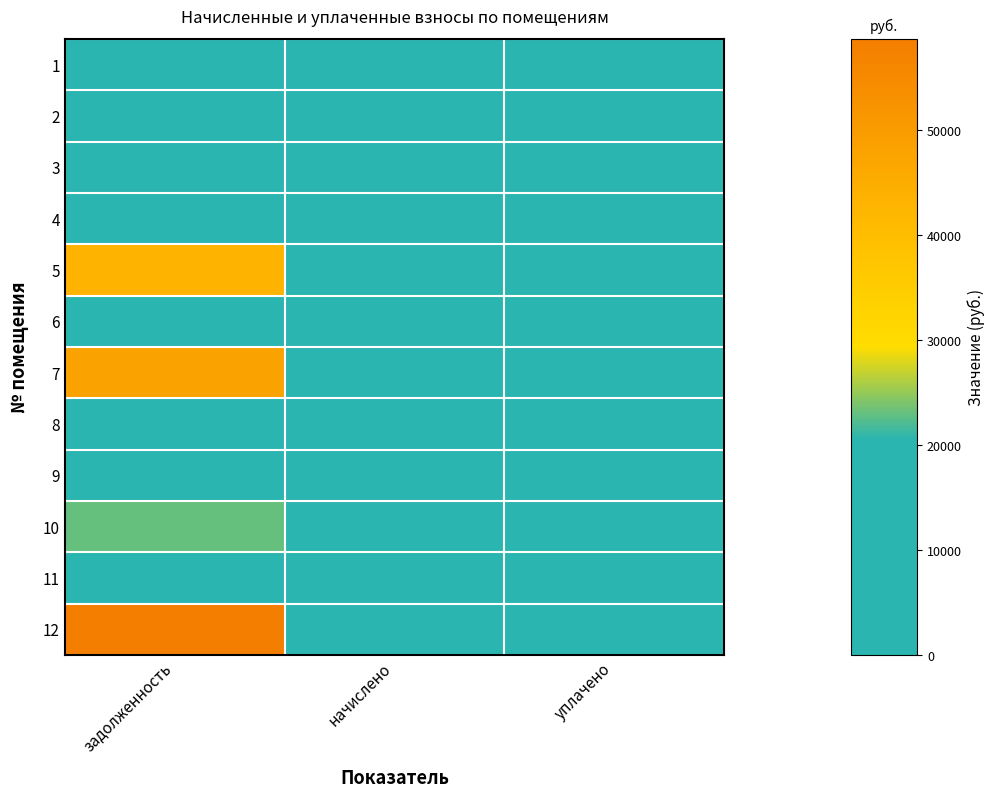

Which series has the widest spread of values?

12